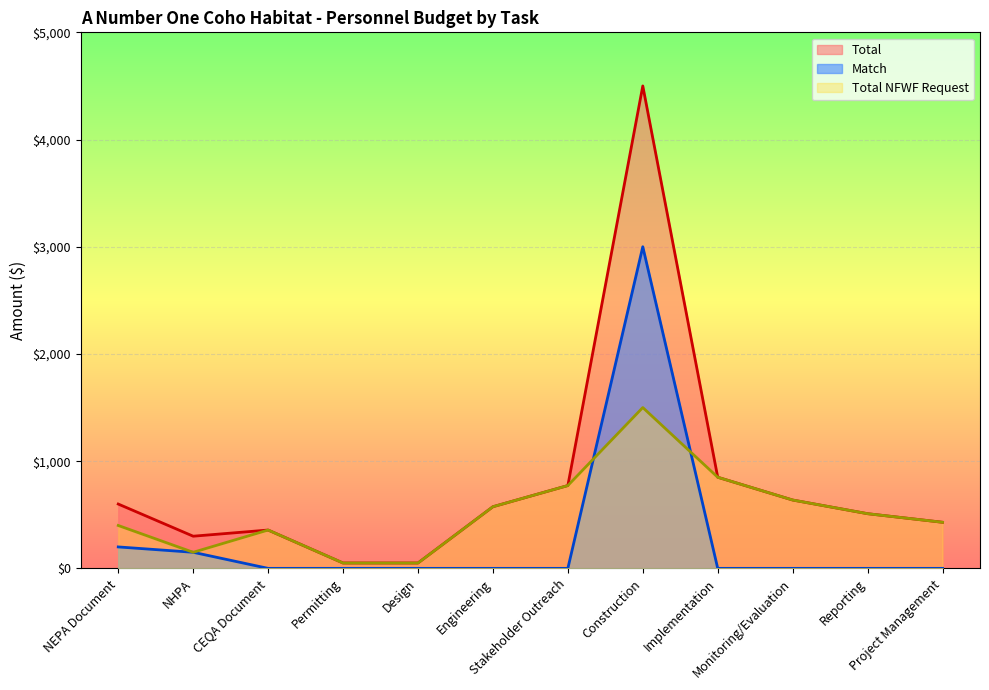

Does the chart display data point markers on the line(s)?

No